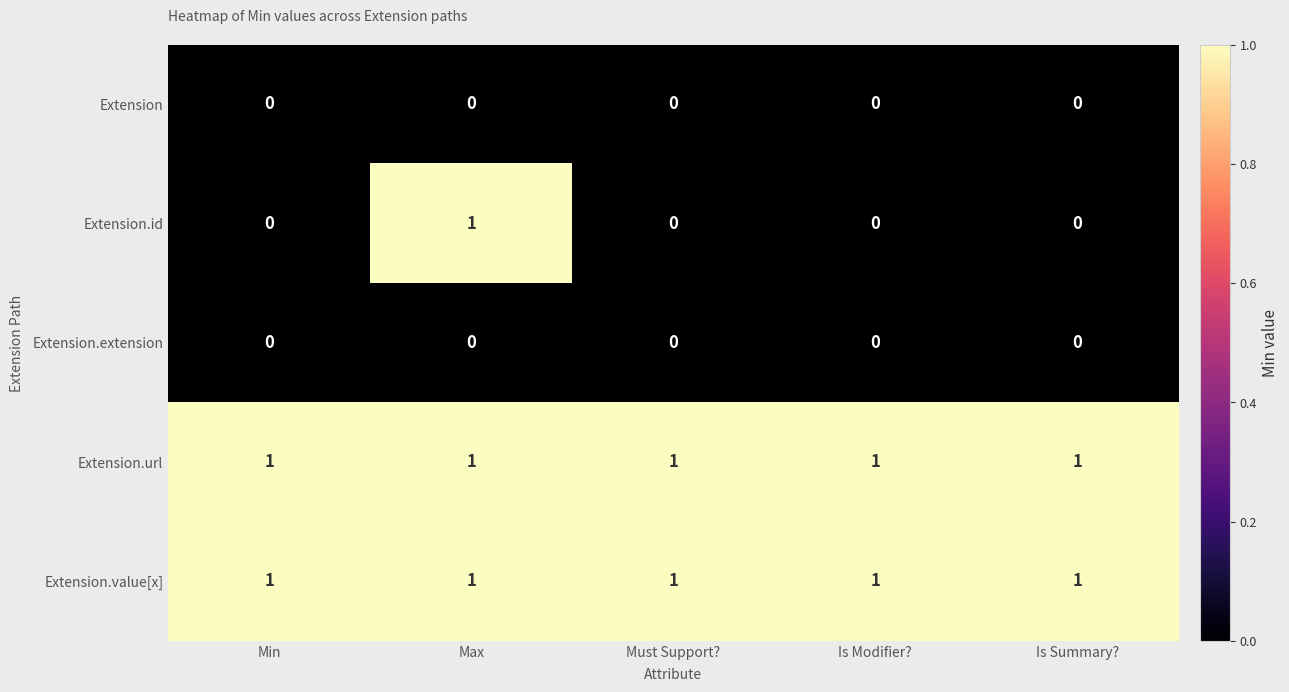

Reading right to left, what are all the values shown in this chart?

Extension: Is Summary?=0	Is Modifier?=0	Must Support?=0	Max=0	Min=0
Extension.id: Is Summary?=0	Is Modifier?=0	Must Support?=0	Max=1	Min=0
Extension.extension: Is Summary?=0	Is Modifier?=0	Must Support?=0	Max=0	Min=0
Extension.url: Is Summary?=1	Is Modifier?=1	Must Support?=1	Max=1	Min=1
Extension.value[x]: Is Summary?=1	Is Modifier?=1	Must Support?=1	Max=1	Min=1